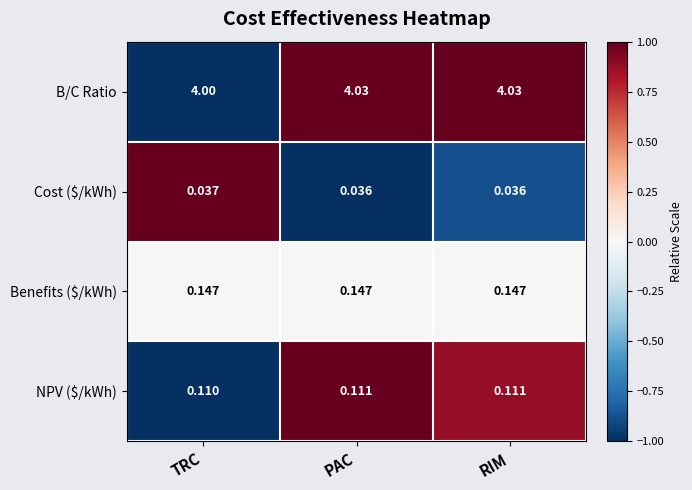

At which label does NPV ($/kWh) reach its minimum?

TRC